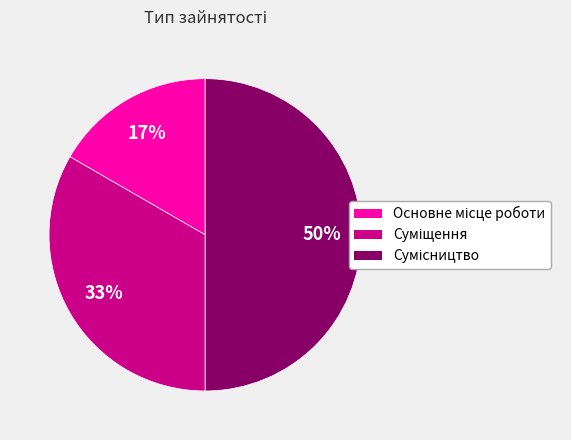

To the nearest percent, what is the average slice percentage?

33%